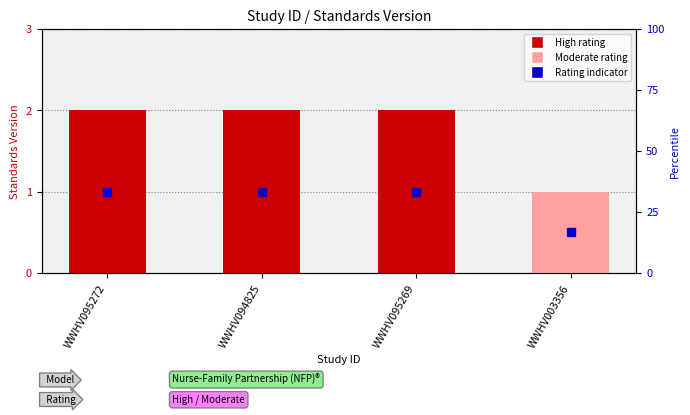

Which series has the largest total across all categories?

Standards Version